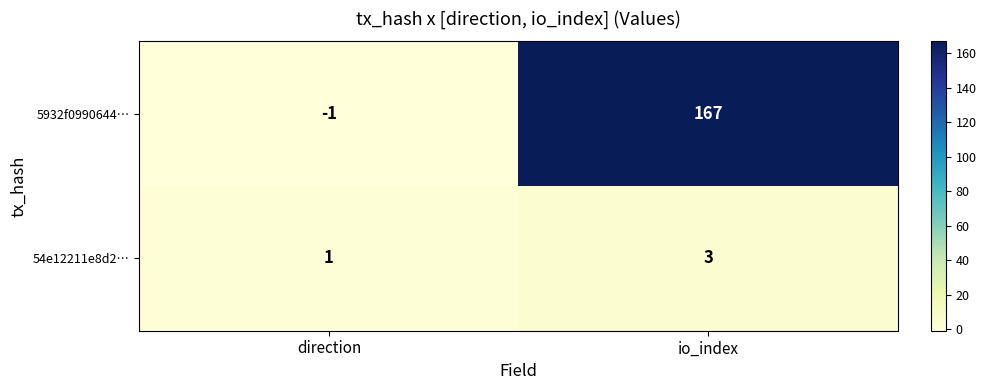

What is the difference between the maximum and minimum values in the 5932f0990644… series?

168